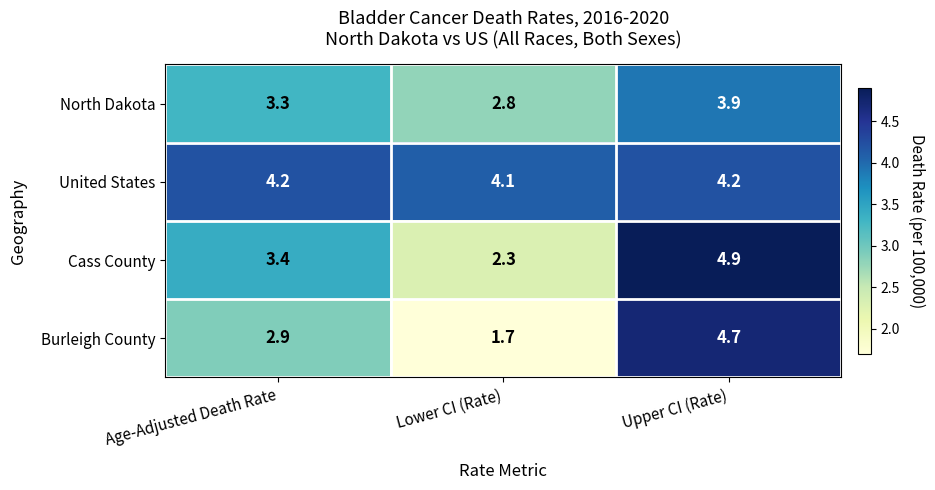

What is the smallest value displayed?

1.7